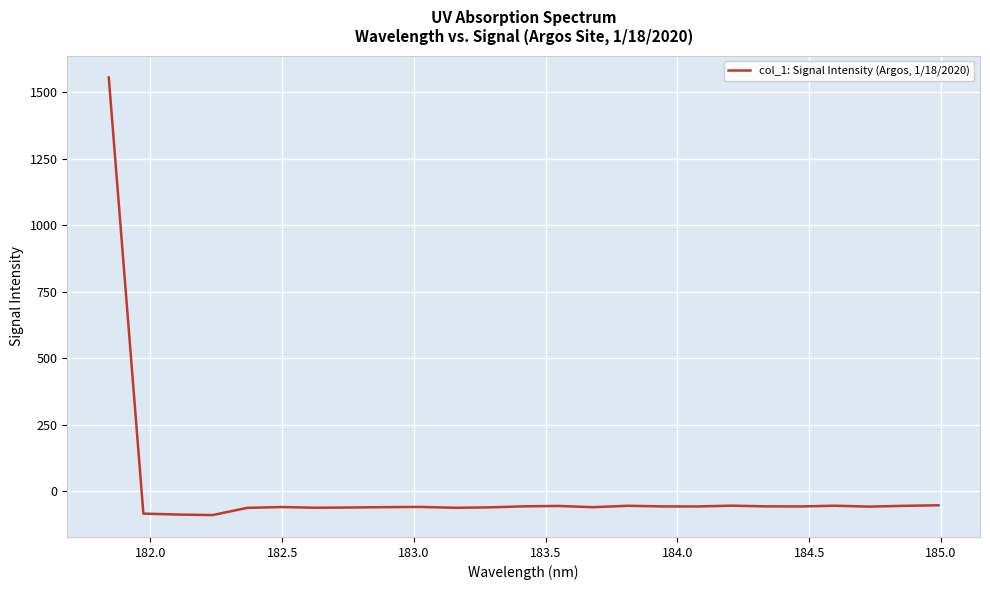

What is the maximum value shown in the chart?

1556.0